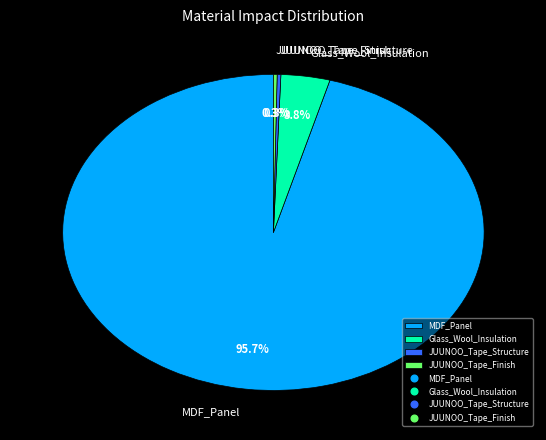

To the nearest percent, what percentage of the pie is Glass_Wool_Insulation?

4%